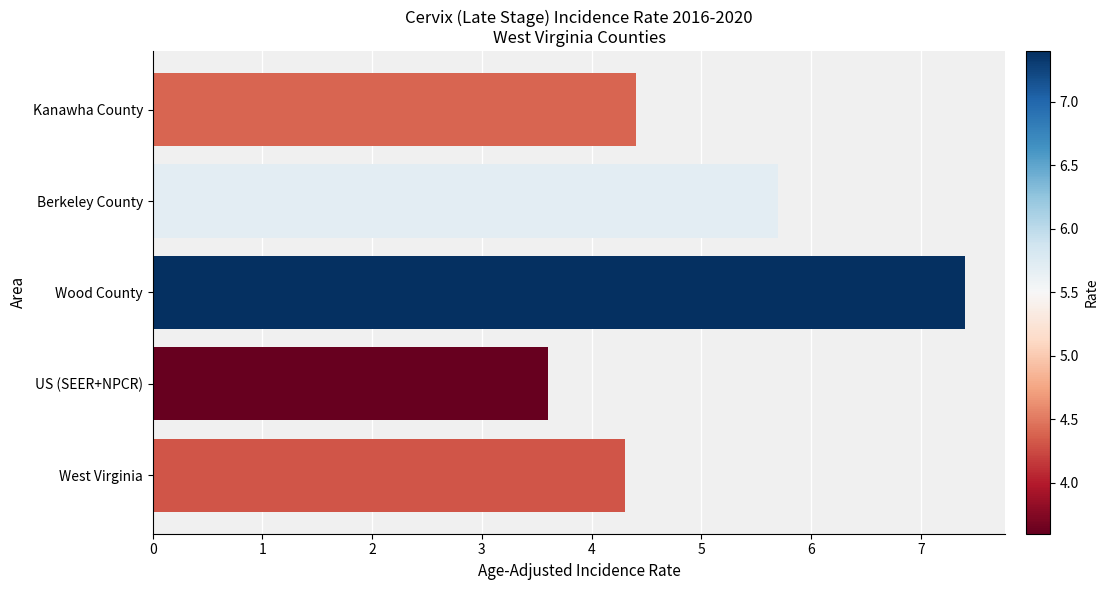

How many series are shown in this chart?

1